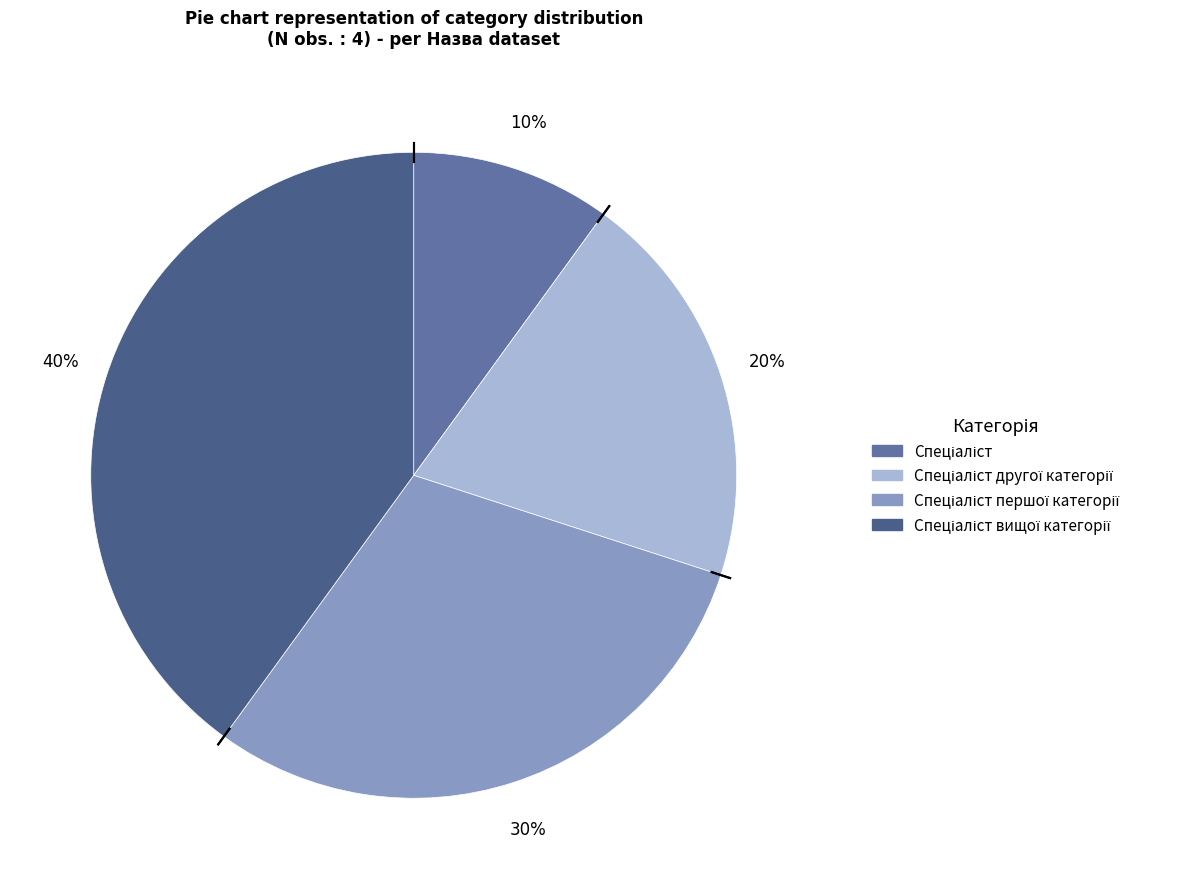

Count the number of slices in the pie.

4